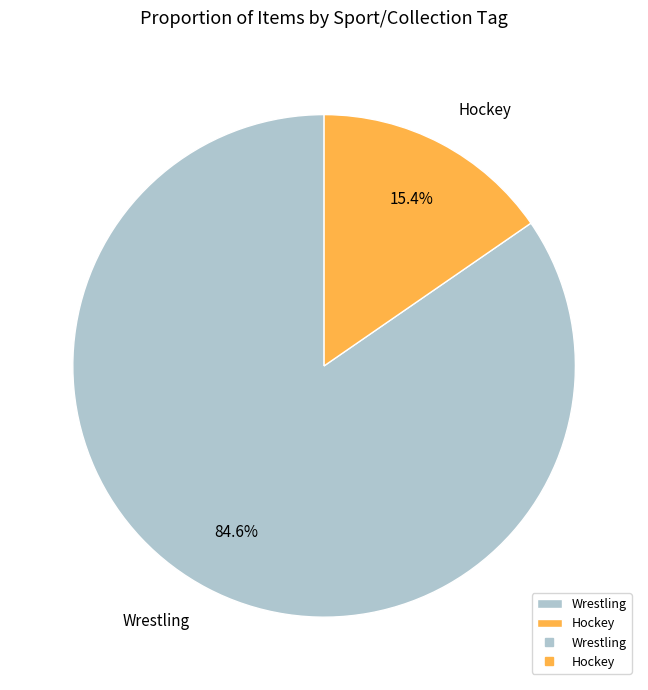

What is the ratio of the value at Wrestling to the value at Hockey?

5.5